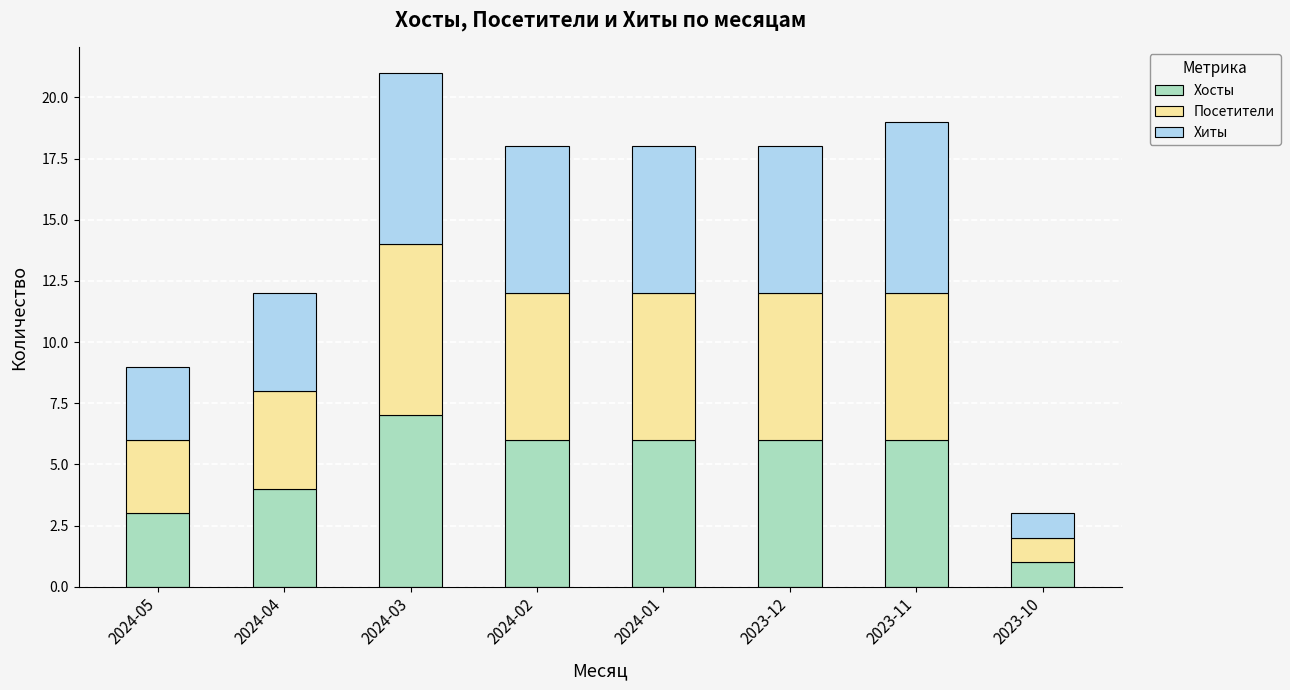

What is the average value of the Хосты series?

5